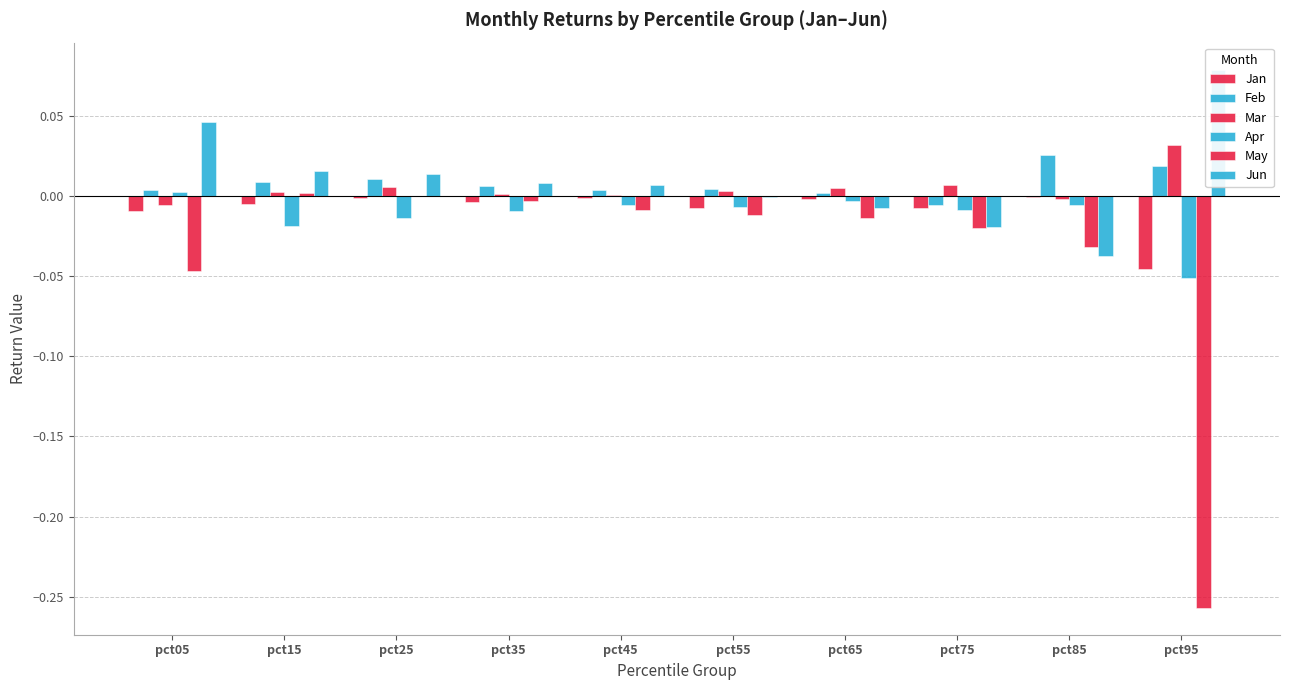

Is it true that Apr equals -0.0 at pct85?

False